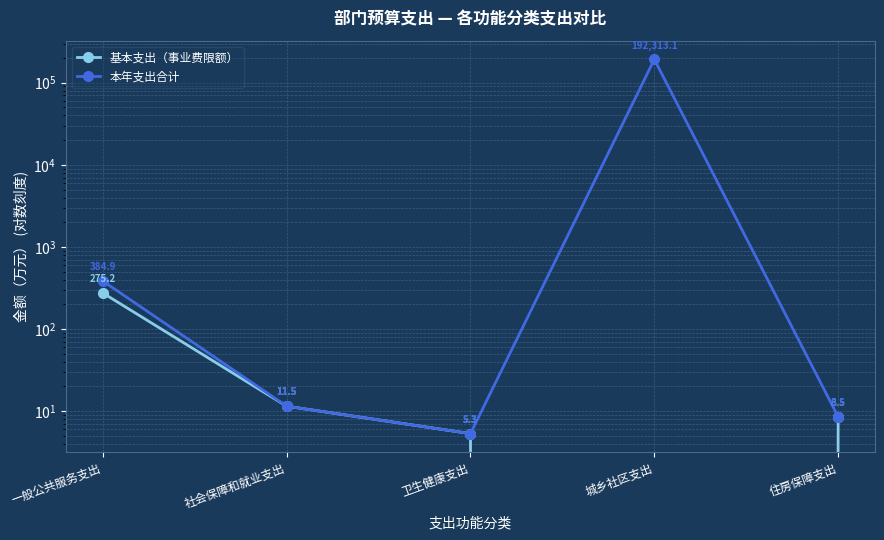

Rank the categories by 基本支出（事业费限额） value from lowest to highest.

城乡社区支出, 卫生健康支出, 住房保障支出, 社会保障和就业支出, 一般公共服务支出